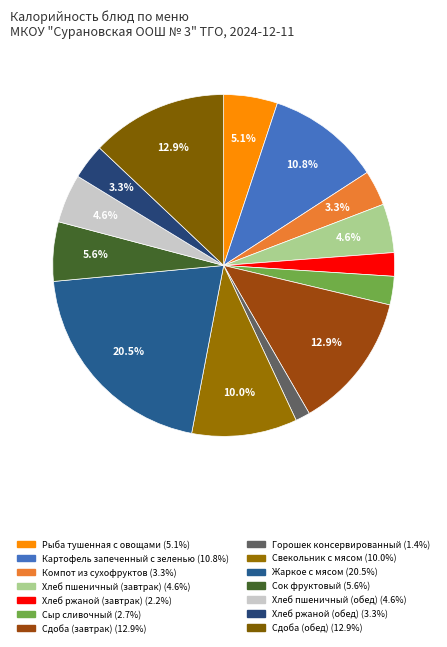

What is the smallest slice in the pie chart?

Горошек консервированный